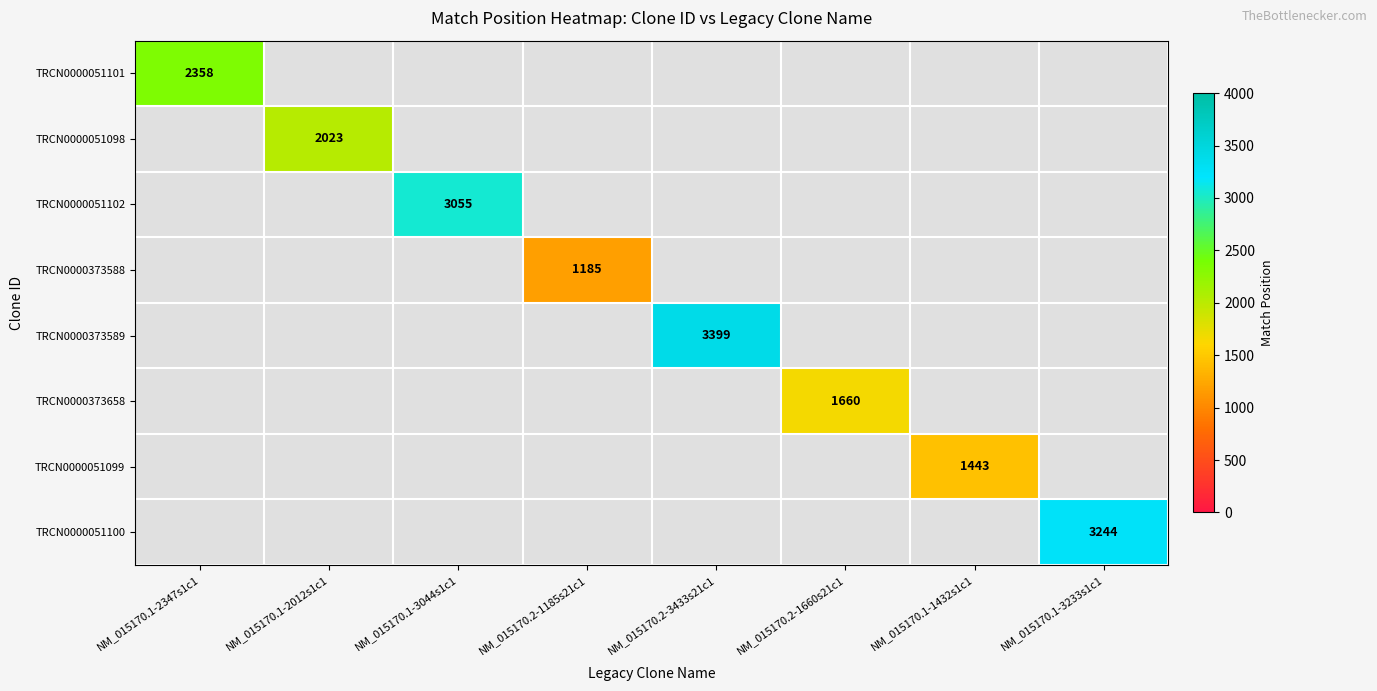

True or false: TRCN0000051101 has a value of 4084 at NM_015170.1-2347s1c1.

False